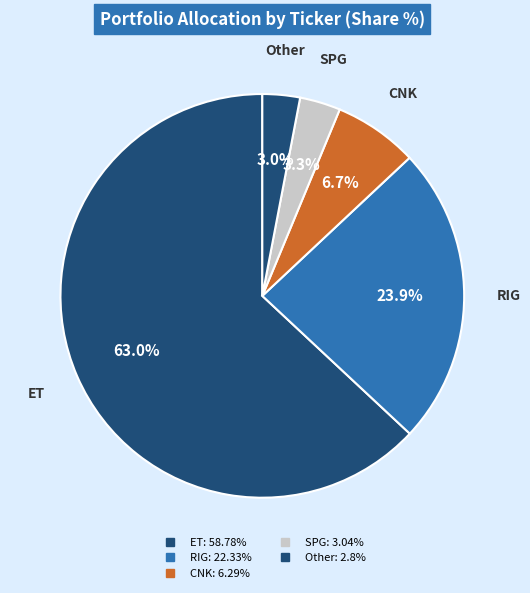

How many slices are in this pie chart?

5